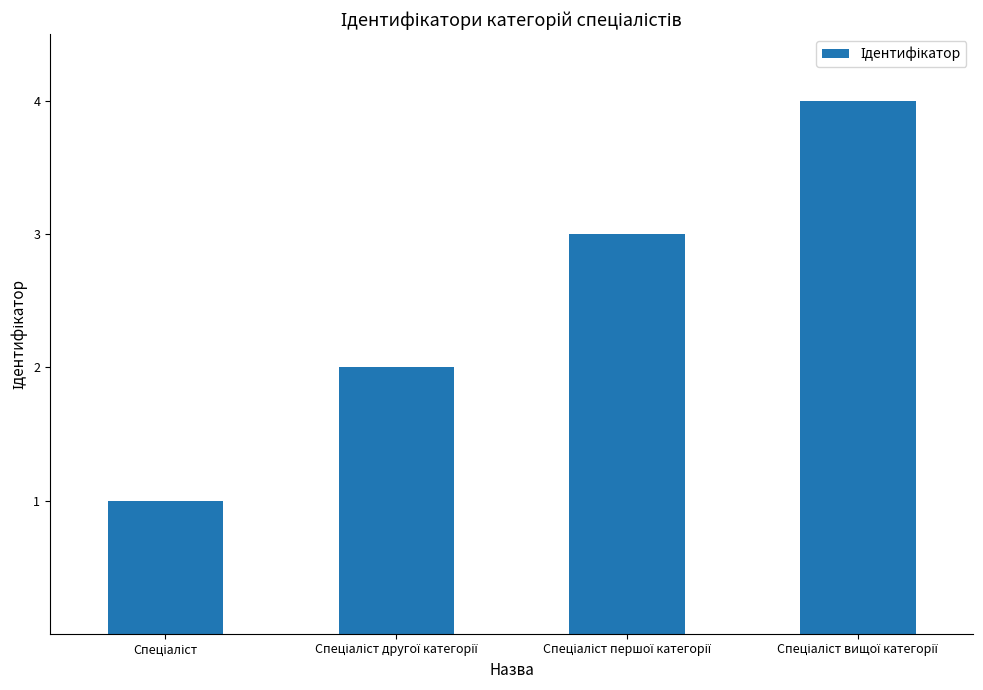

What is the maximum value shown in the chart?

4